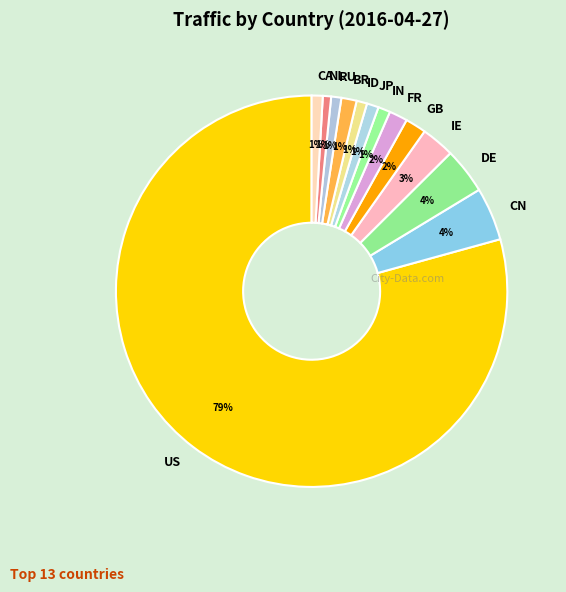

Does any single category account for the majority?

Yes